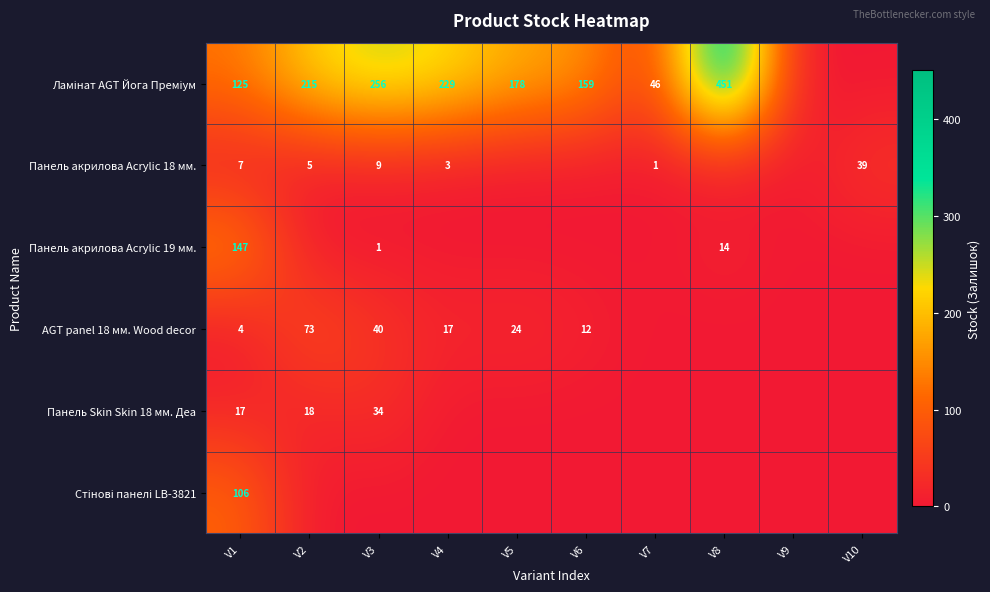

The value of Панель акрилова Acrylic 18 мм. at V7 is 0. True or false?

False